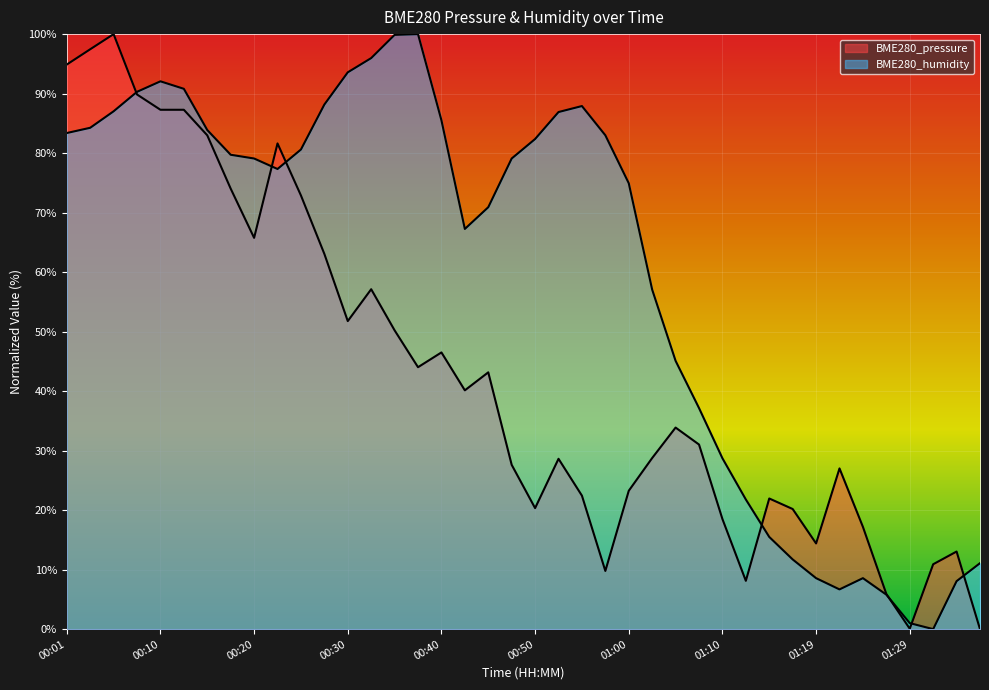

True or false: BME280_humidity has a value of 12.1 at 01:24.

False